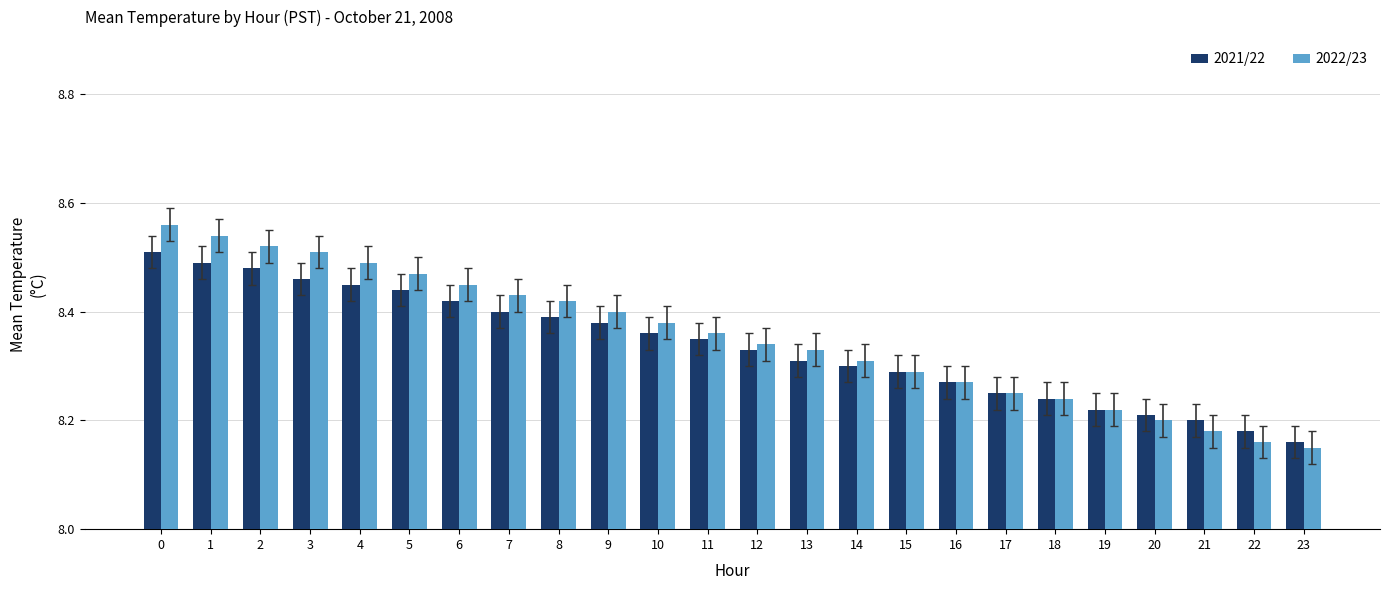

What are all the series names shown in the legend?

2021/22, 2022/23